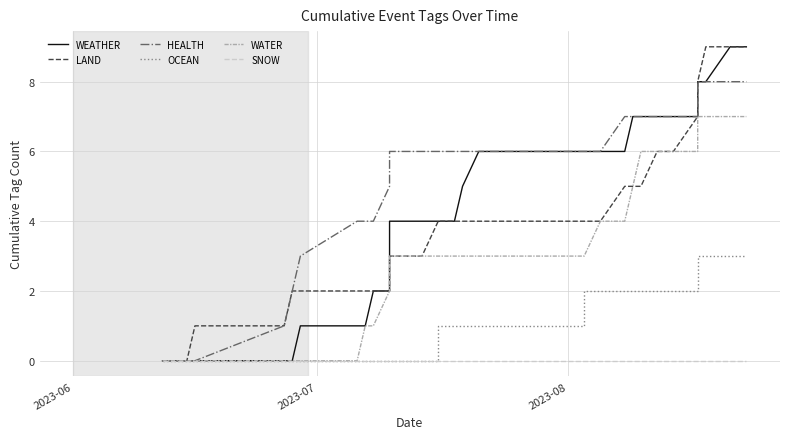

Reading left to right, list all the values displayed in this chart.

WEATHER: 0	0	0	0	0	0	0	1	1	1	2	2	3	4	4	4	4	4	4	4	5	6	6	6	6	6	6	6	6	7	7	7	7	7	7	8	8	9	9	9
LAND: 0	0	0	0	1	1	2	2	2	2	2	2	2	2	3	3	4	4	4	4	4	4	4	4	4	4	4	4	5	5	5	6	6	7	8	8	9	9	9	9
HEALTH: 0	0	0	0	0	1	2	3	4	4	4	5	5	6	6	6	6	6	6	6	6	6	6	6	6	6	6	6	7	7	7	7	7	7	8	8	8	8	8	8
OCEAN: 0	0	0	0	0	0	0	0	0	0	0	0	0	0	0	0	0	1	1	1	1	1	1	1	1	1	2	2	2	2	2	2	2	2	2	3	3	3	3	3
WATER: 0	0	0	0	0	0	0	0	0	1	1	2	3	3	3	3	3	3	3	3	3	3	3	3	3	3	3	4	4	5	6	6	6	6	6	7	7	7	7	7
SNOW: 0	0	0	0	0	0	0	0	0	0	0	0	0	0	0	0	0	0	0	0	0	0	0	0	0	0	0	0	0	0	0	0	0	0	0	0	0	0	0	0